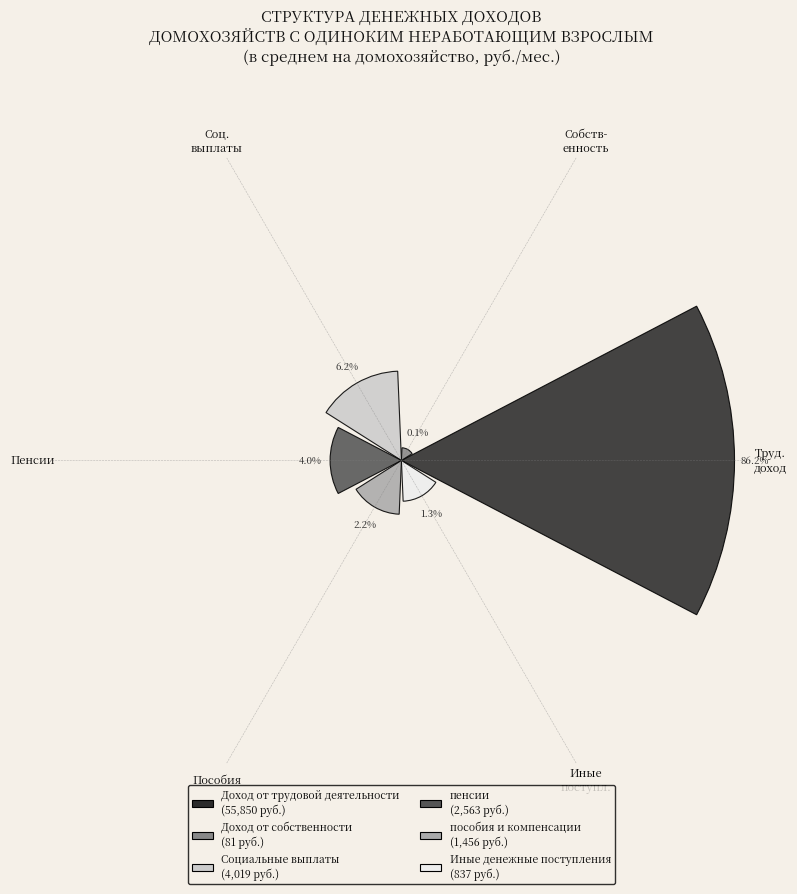

Rank the categories by value from lowest to highest.

Собств- енность, Иные поступл., Пособия, Пенсии, Соц. выплаты, Труд. доход